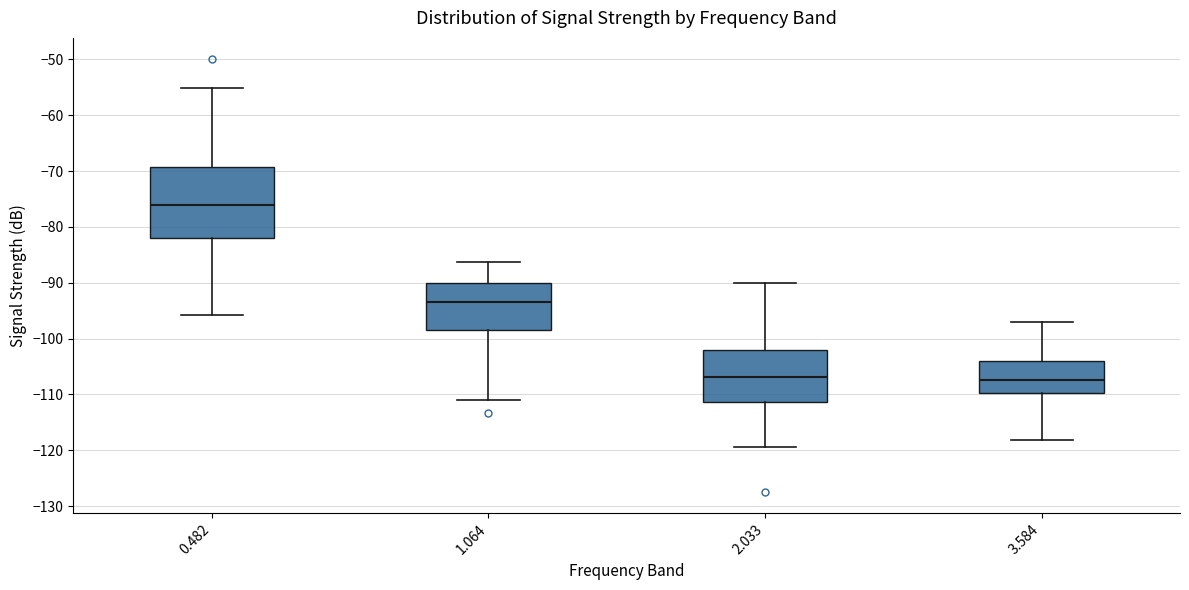

Reading left to right, read every box against the y-axis: the position of its median line, the range the box covers, and the ends of its whiskers. The values are not printed on the chart, so give them approximately, as read against the axis.

0.482: median -76, box -82 to -69, whiskers -96 to -55
1.064: median -93, box -98 to -90, whiskers -111 to -86
2.033: median -107, box -111 to -102, whiskers -119 to -90
3.584: median -107, box -110 to -104, whiskers -118 to -97